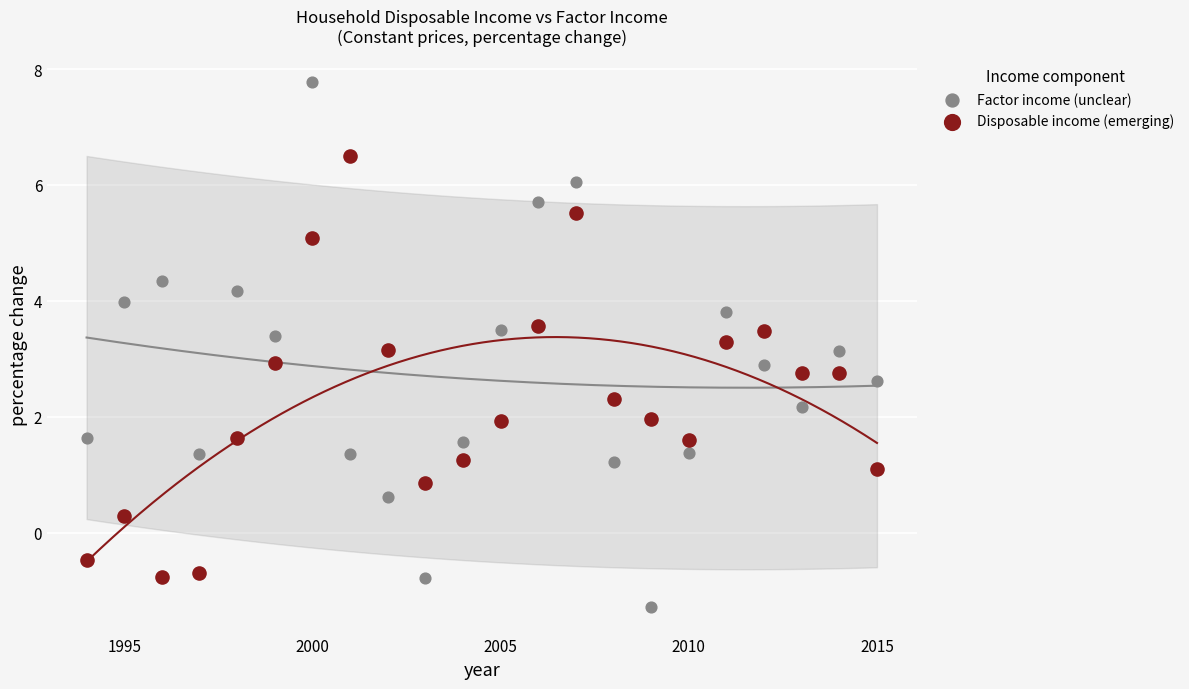

Which series reaches the maximum Y coordinate?

Factor income (unclear)